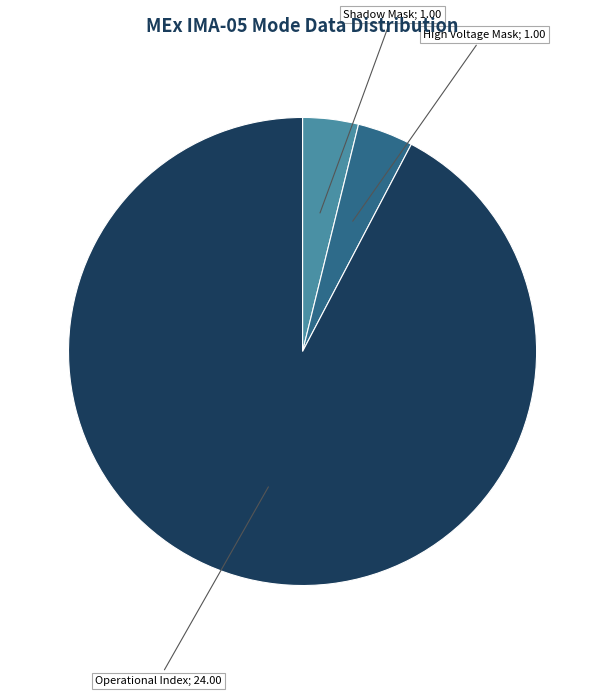

Does any single category account for the majority?

Yes